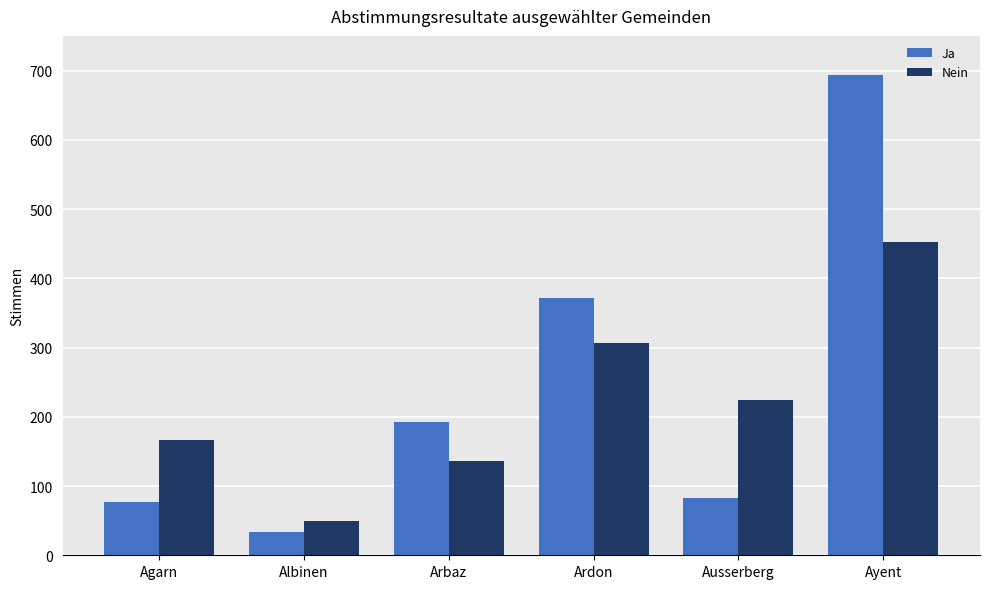

What is the difference between the maximum and minimum values in the Ja series?

660